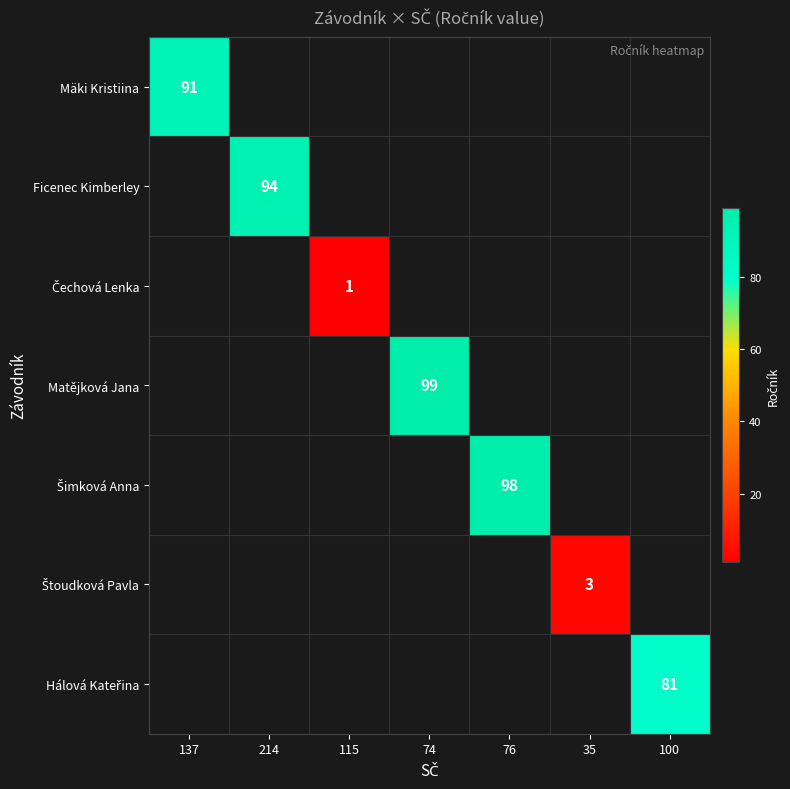

The value of Mäki Kristiina at 137 is 147. True or false?

False